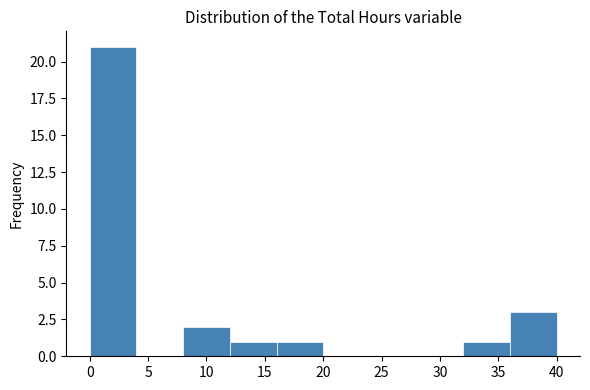

Reading left to right, list every bar in this chart as the range it spans on the x-axis followed by its height. The values are not printed on the chart, so give them approximately, as read against the axis.

0 to 4: 21
4 to 8: 0
8 to 12: 2
12 to 16: 1
16 to 20: 1
20 to 24: 0
24 to 28: 0
28 to 32: 0
32 to 36: 1
36 to 40: 3